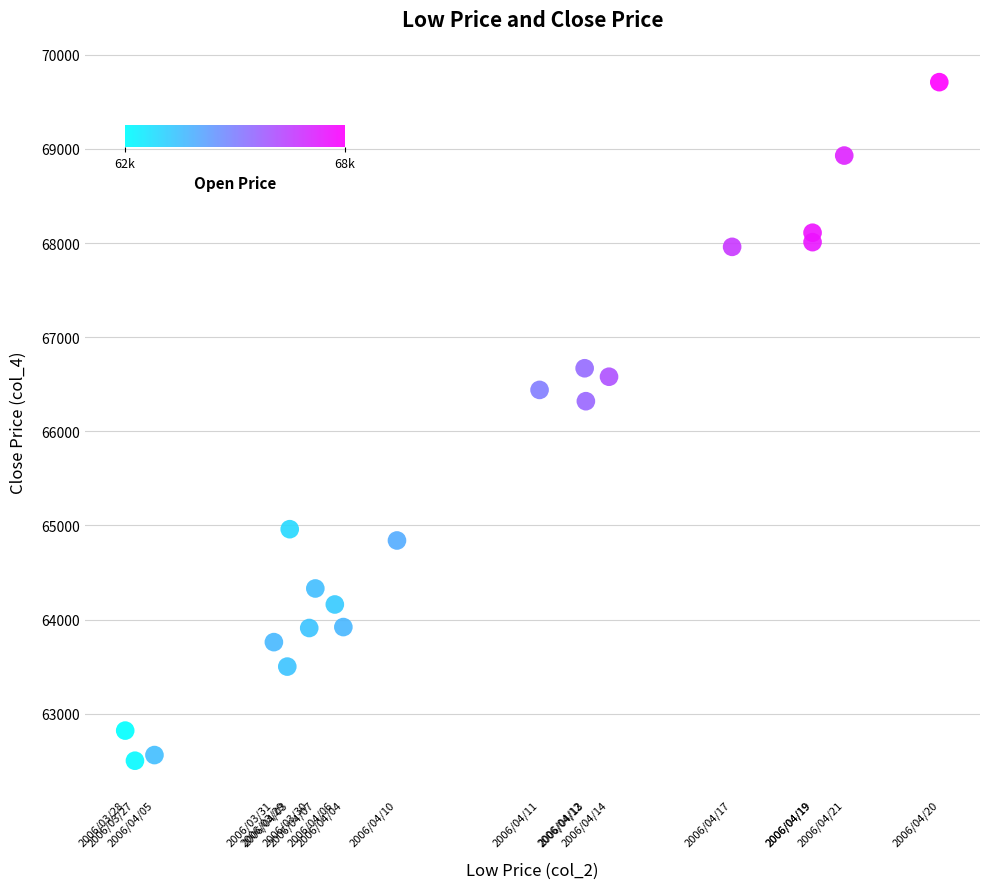

What Y value in the scatter plot is closest to 66105?

66320